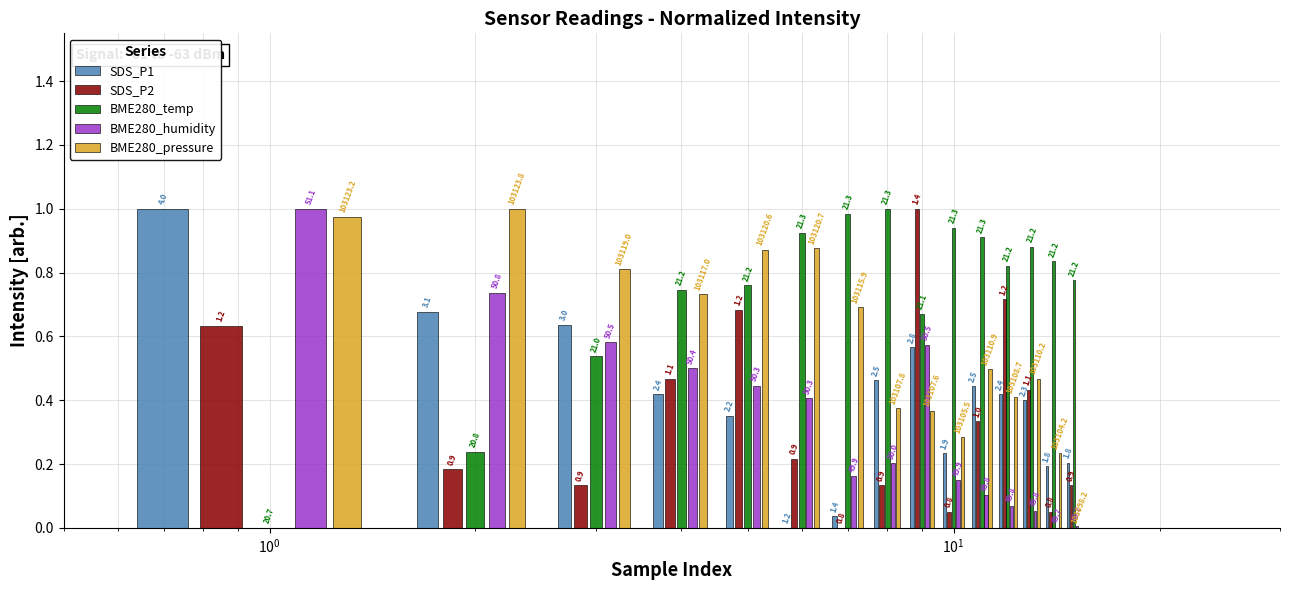

How many distinct data groups are displayed?

5